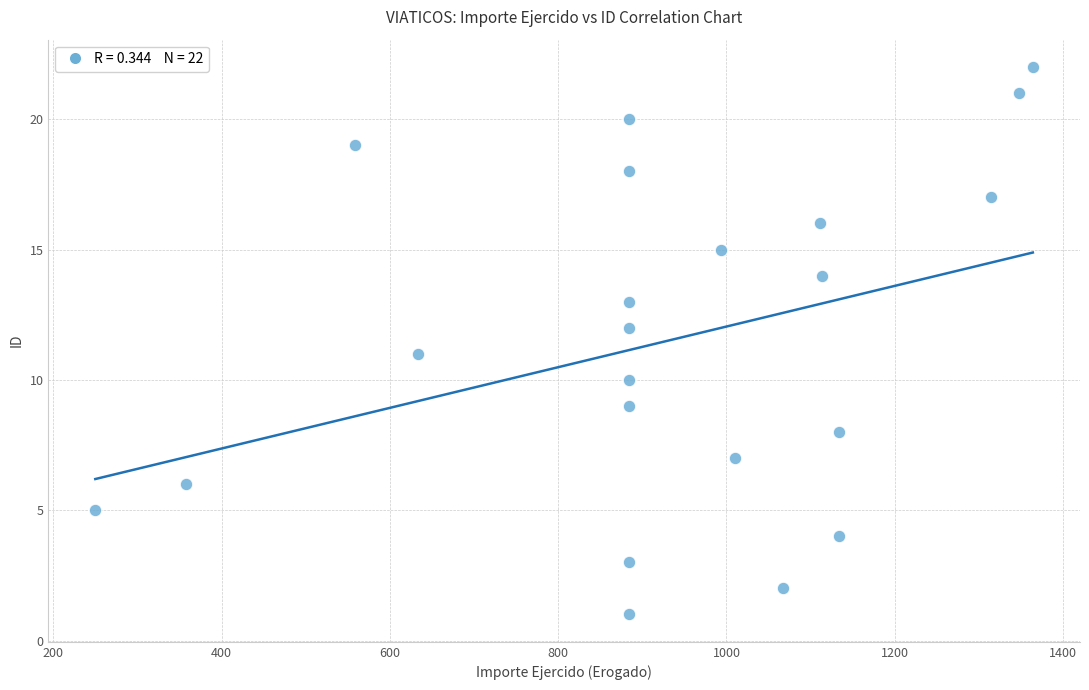

What is the range of X values (max minus min)?

1114